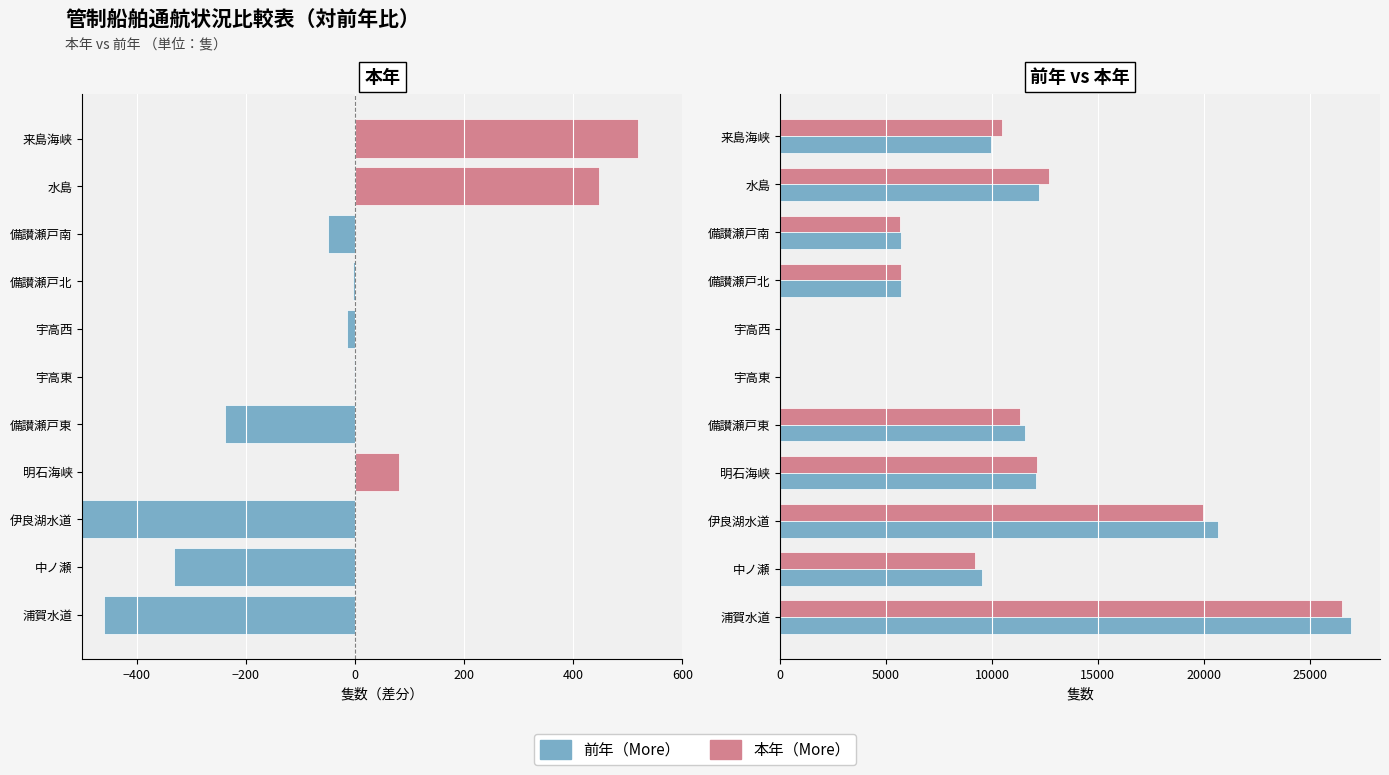

How many distinct data groups are displayed?

2